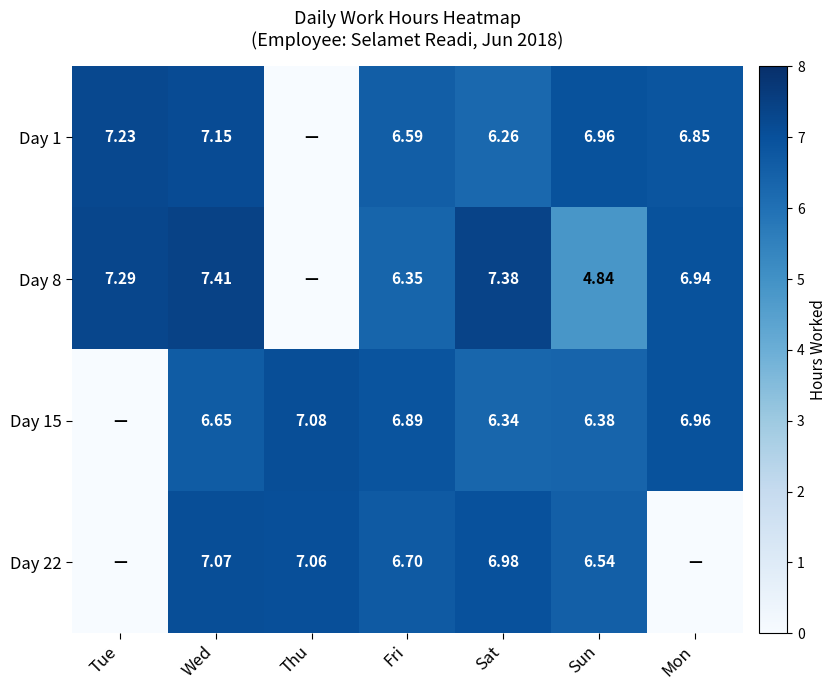

Is the value of Day 8 at Sun greater than the value of Day 1 at Mon?

No